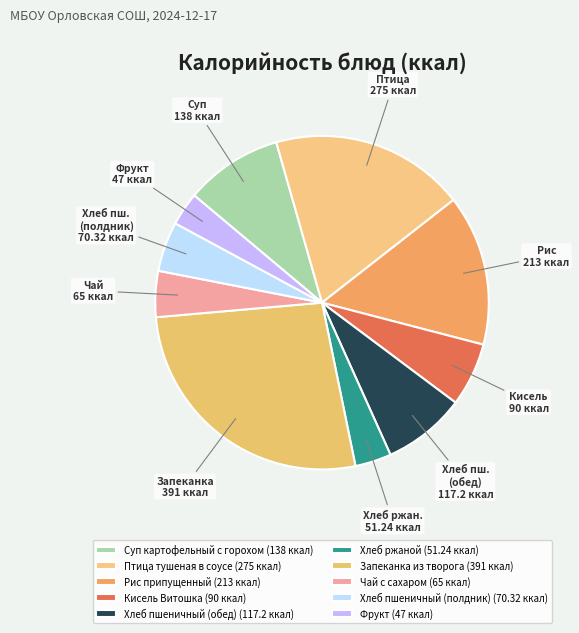

Count the number of slices in the pie.

10